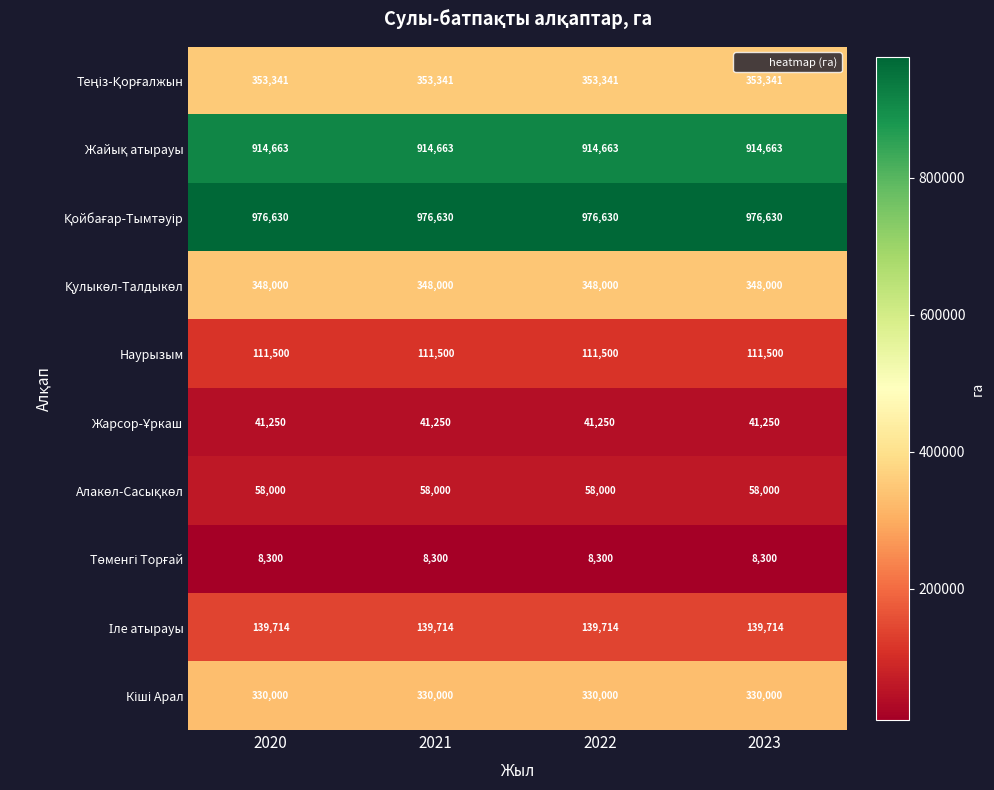

What is the total value across all series at 2020?

3281398